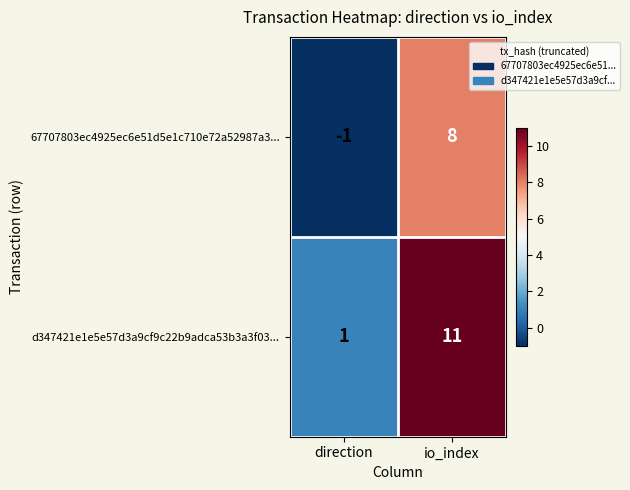

How many values in 67707803ec4925ec6e51d5e1c710e72a52987a3... are below zero?

1